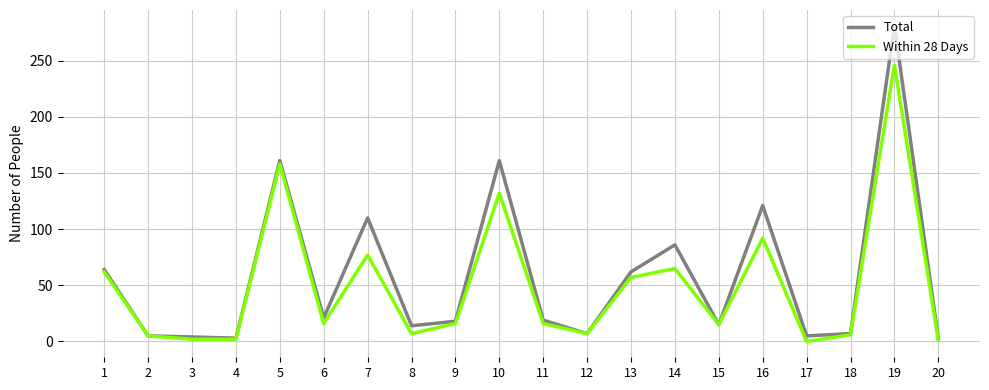

Is it true that Within 28 Days equals 92 at 16?

True